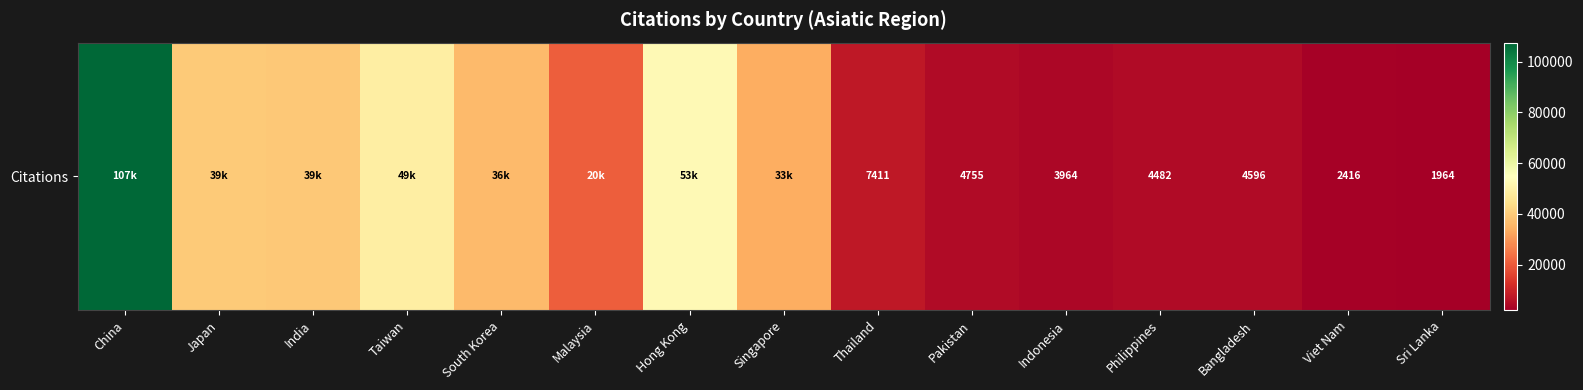

Which label corresponds to the largest value in the chart?

China